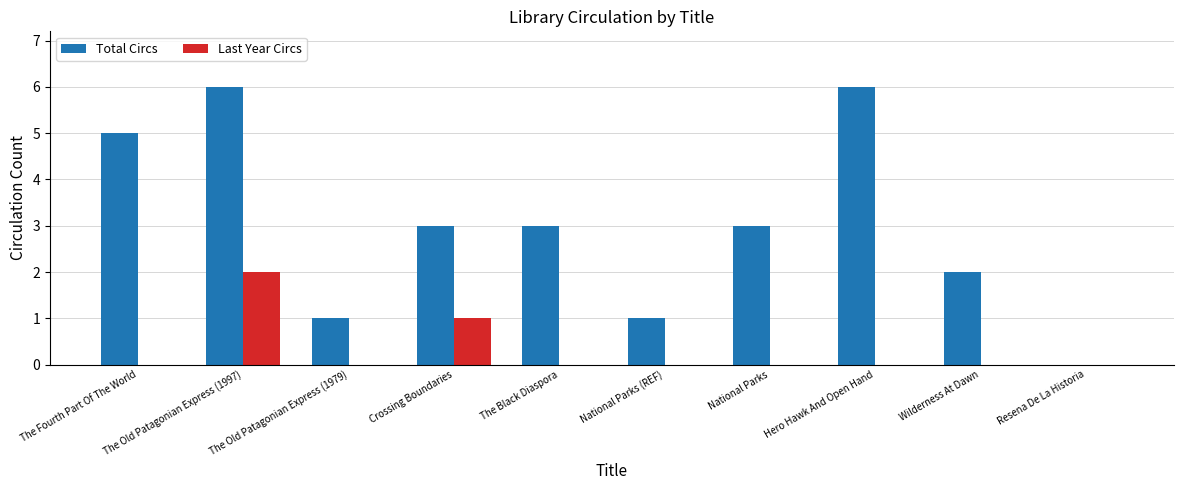

Between The Black Diaspora and Hero Hawk And Open Hand, which series saw the biggest shift?

Total Circs